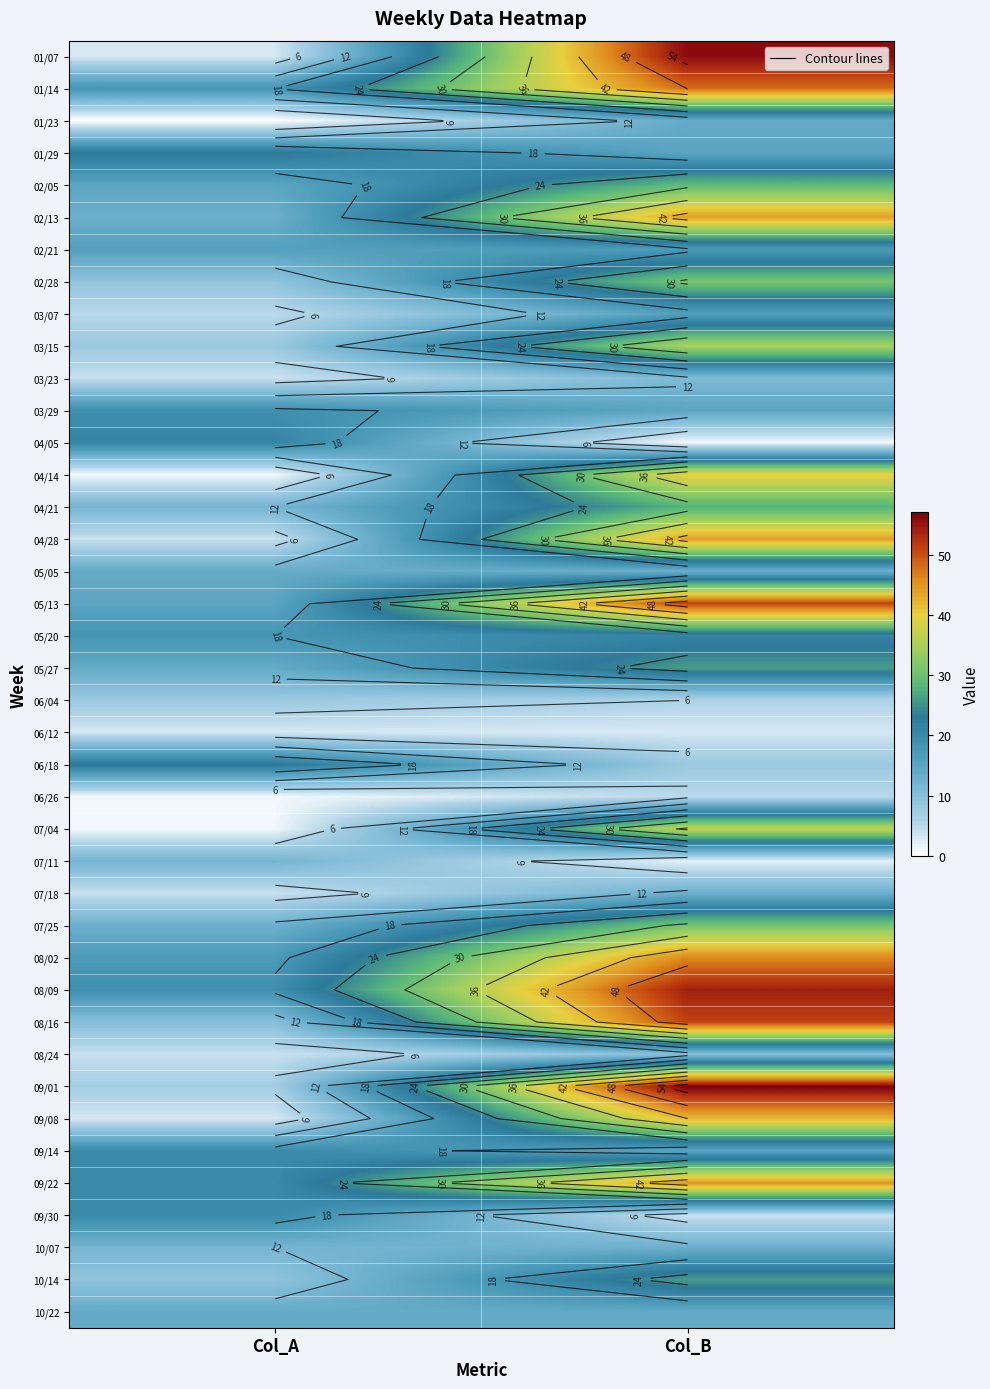

Which category has the highest value in the 10/14 series?

Col_B